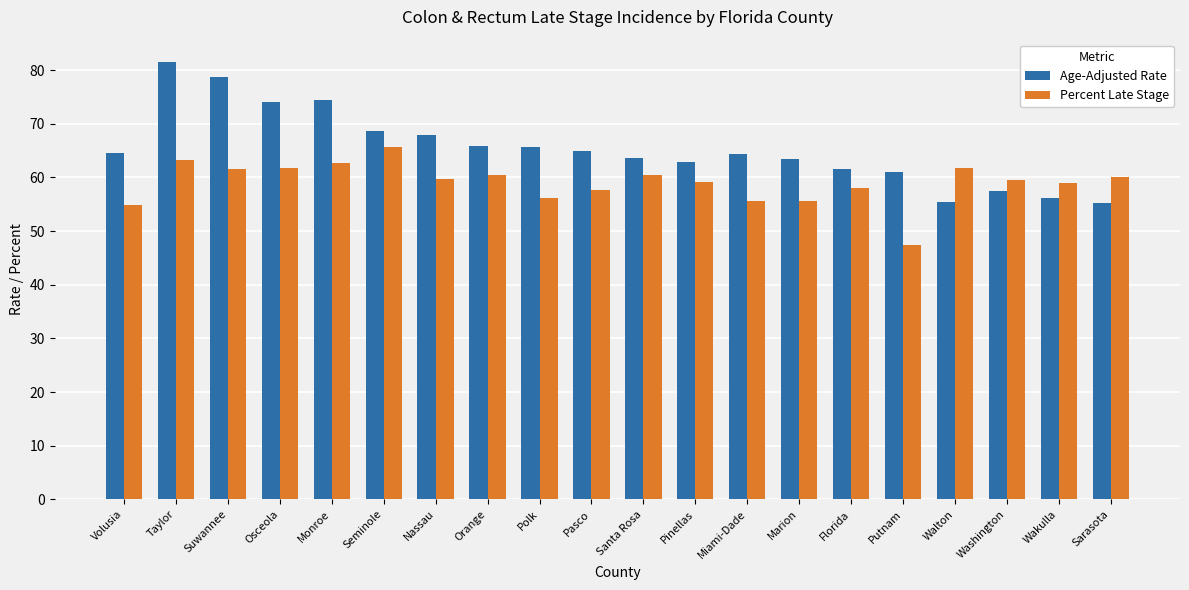

What are all the series names shown in the legend?

Age-Adjusted Rate, Percent Late Stage